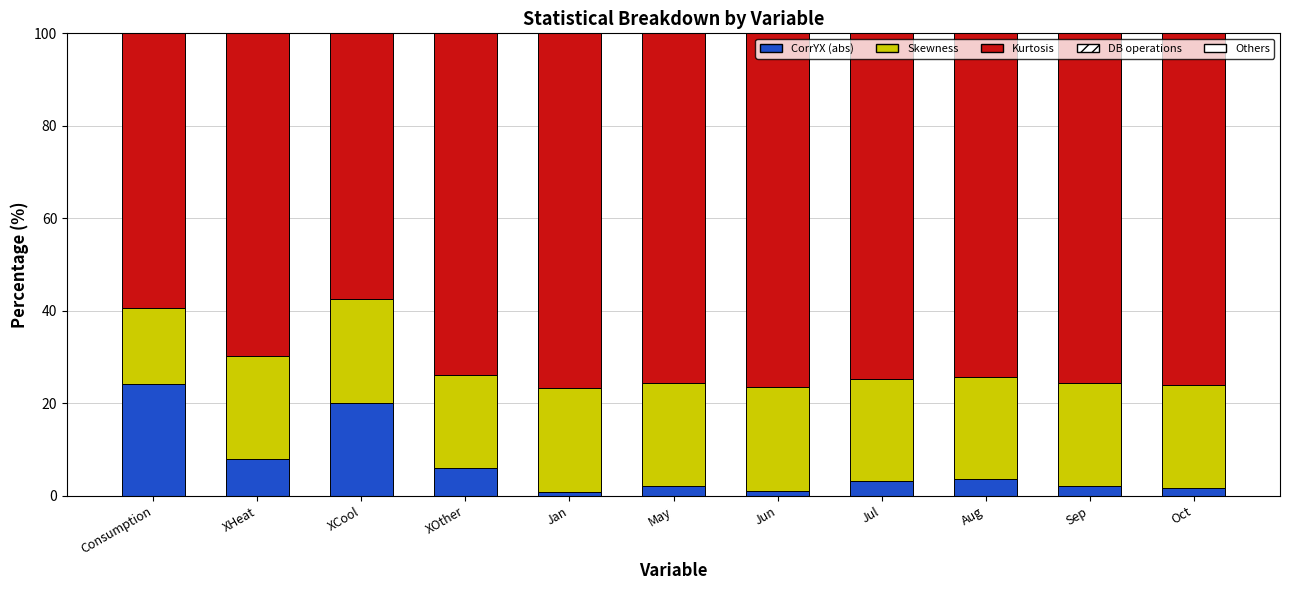

Count the number of categories in the chart.

11